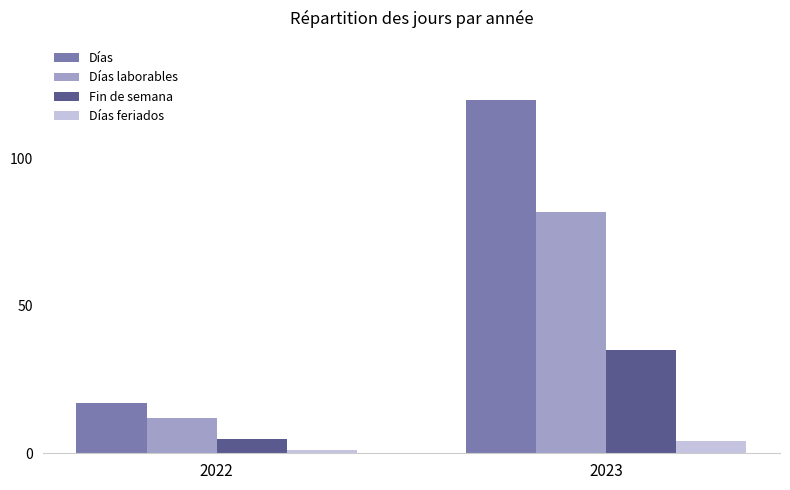

Count the Días values in the range 17 to 120.

2